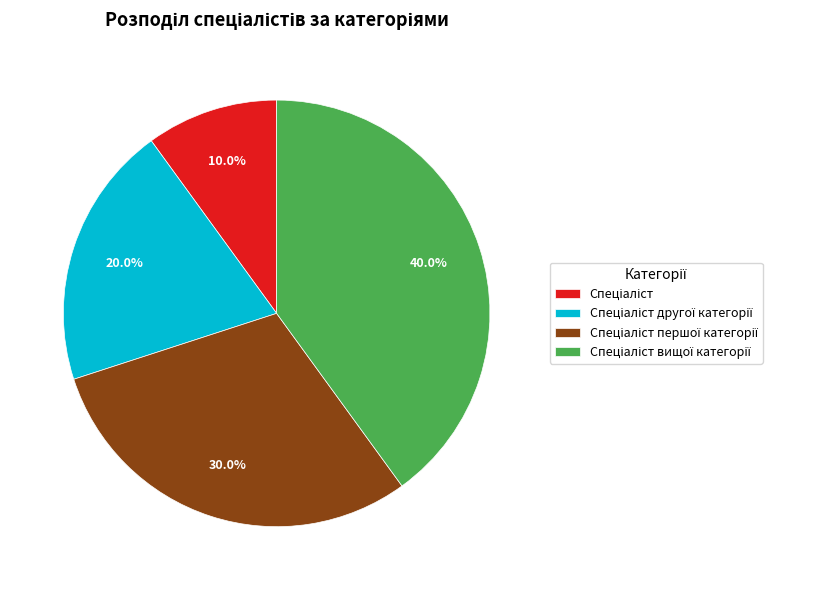

Is there any slice that represents more than half of the pie?

No